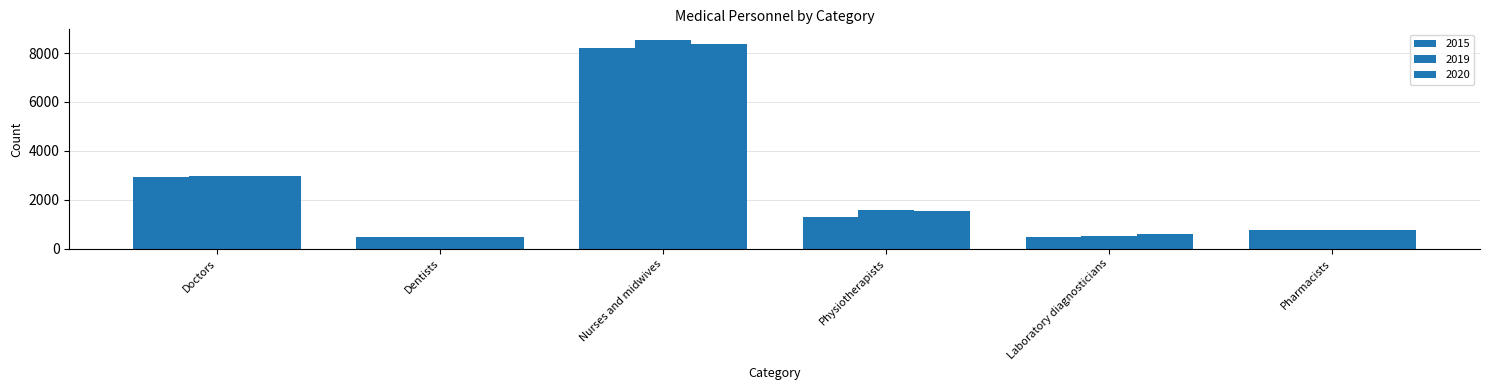

Is the value of 2019 at Dentists greater than the value of 2015 at Nurses and midwives?

No